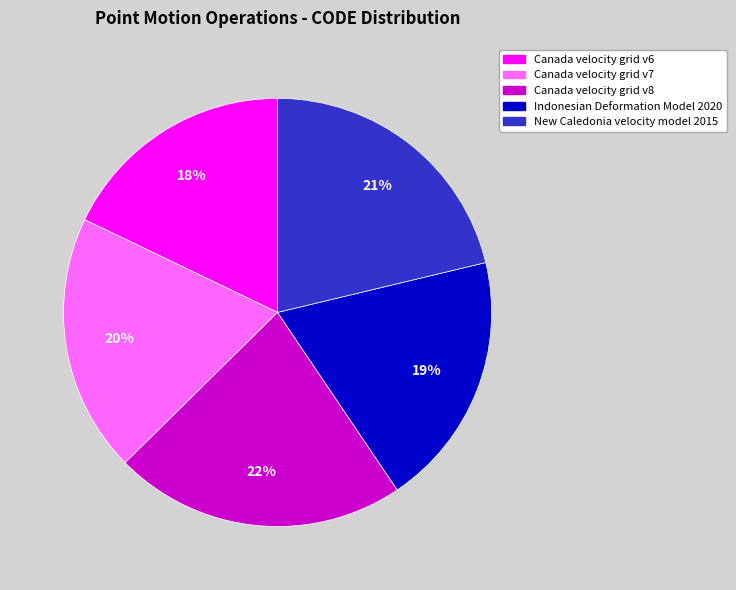

How many slices are in this pie chart?

5